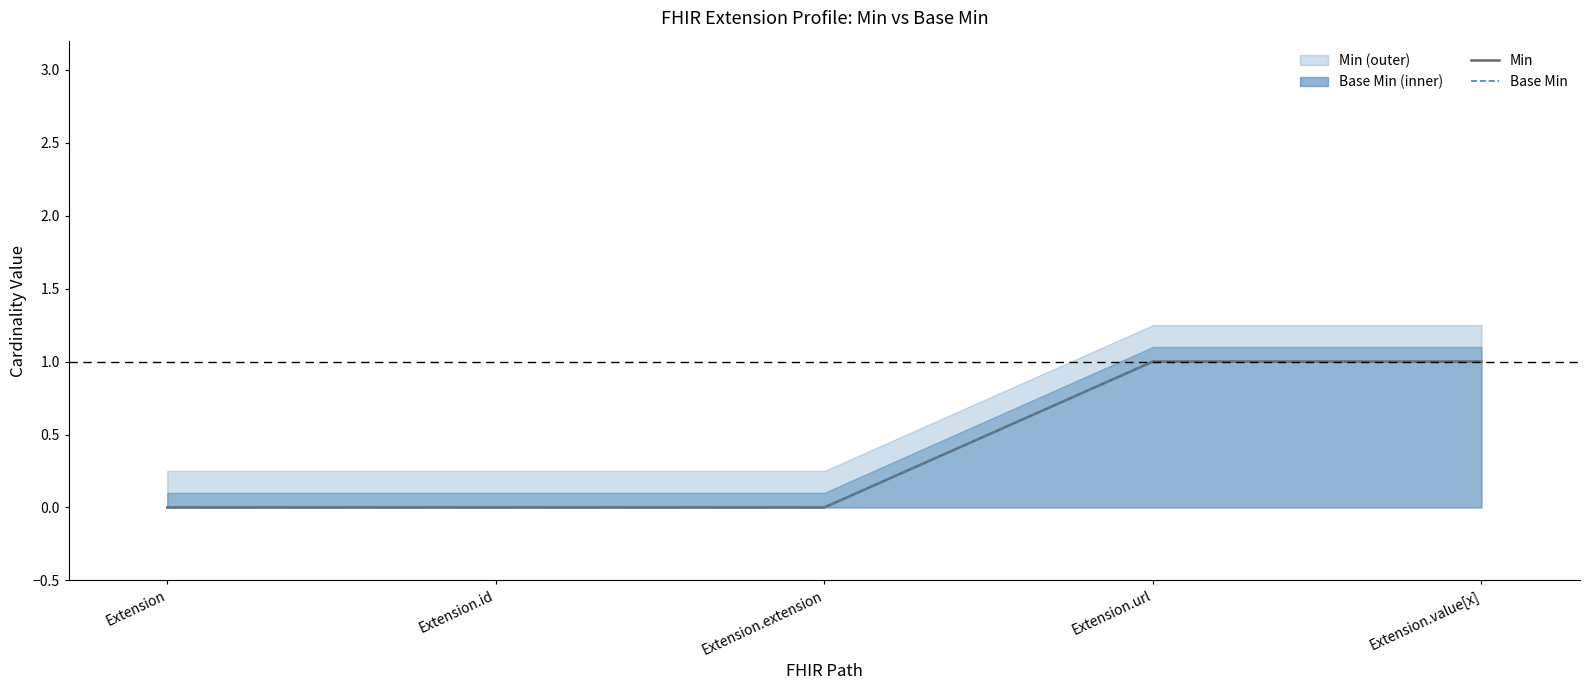

True or false: Min has more than 0 interior local peaks.

False